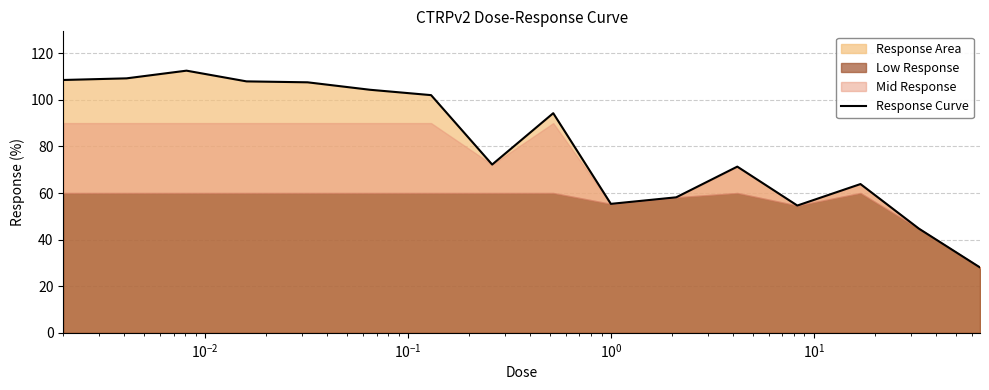

What is the sum of all values?

1294.4